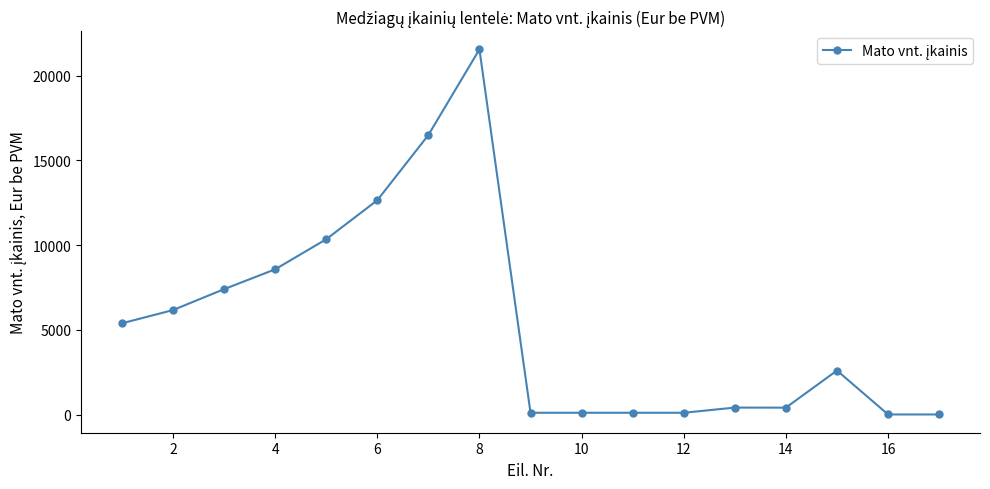

What is the sum of all values?

92392.2